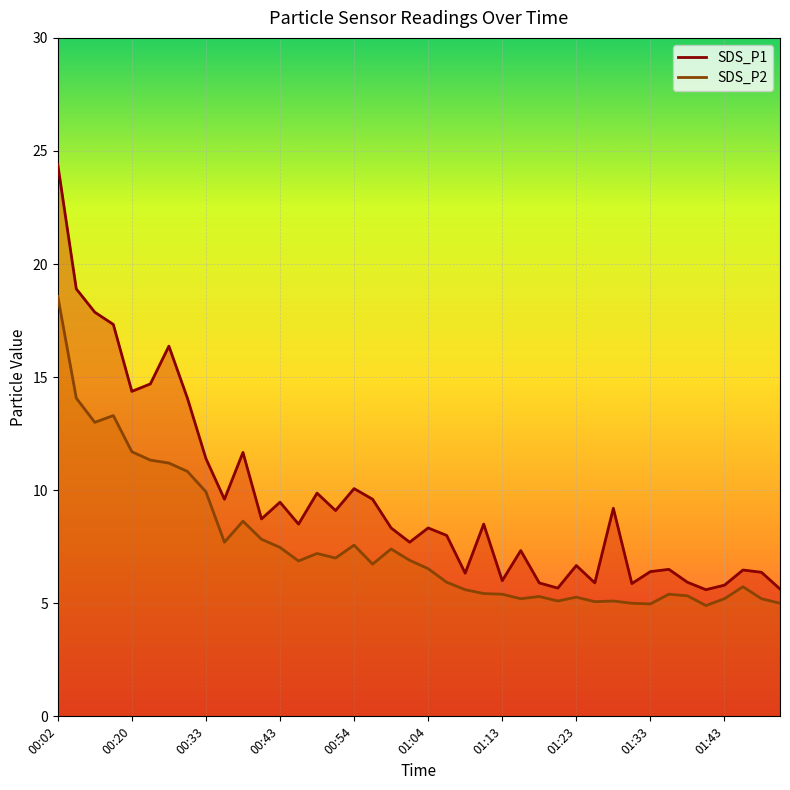

Which series changed the most between 01:13 and 01:16?

SDS_P1